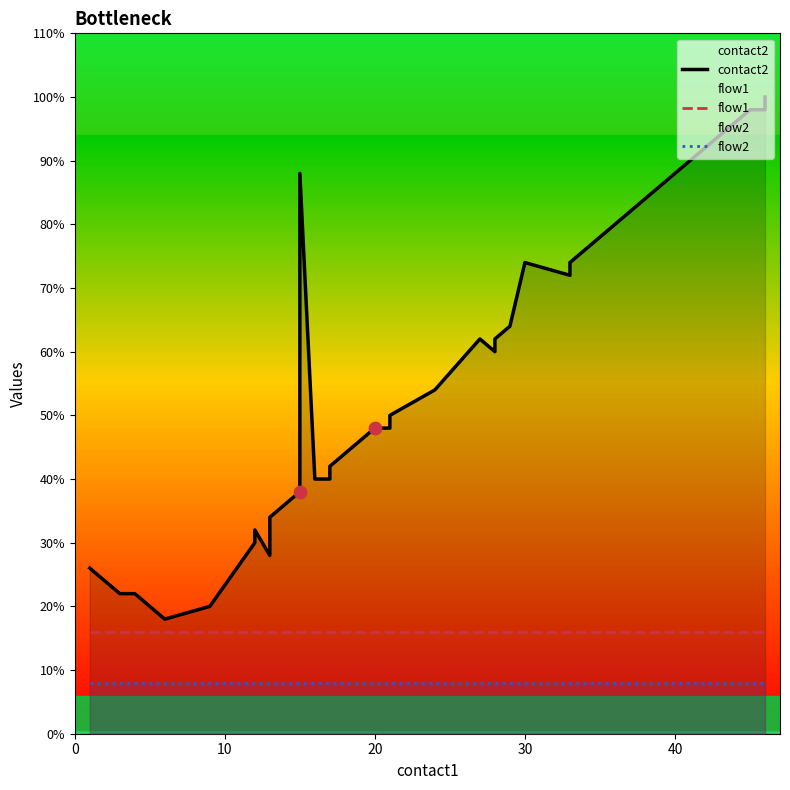

Which series reaches the maximum Y coordinate?

contact2